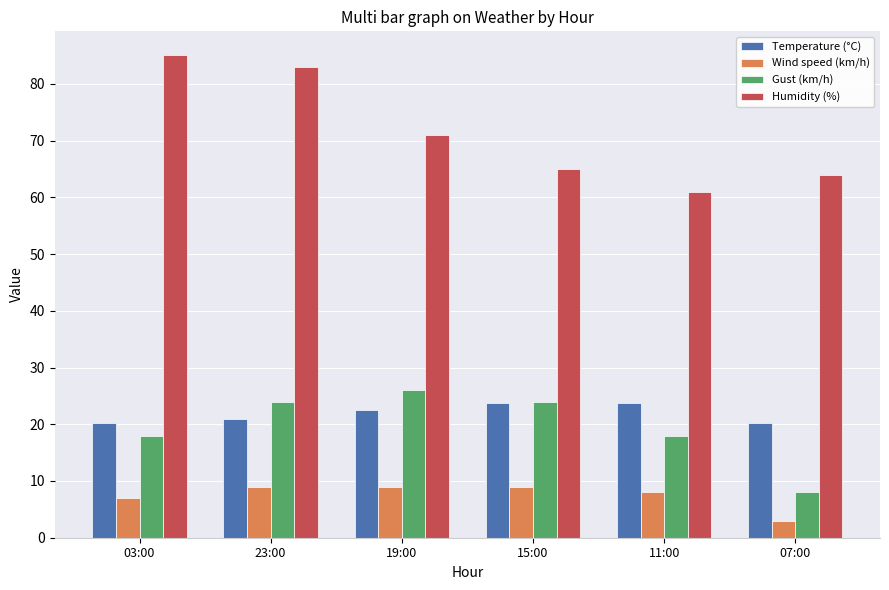

The Temperature (°C) series shows 36.4 at 11:00. True or false?

False